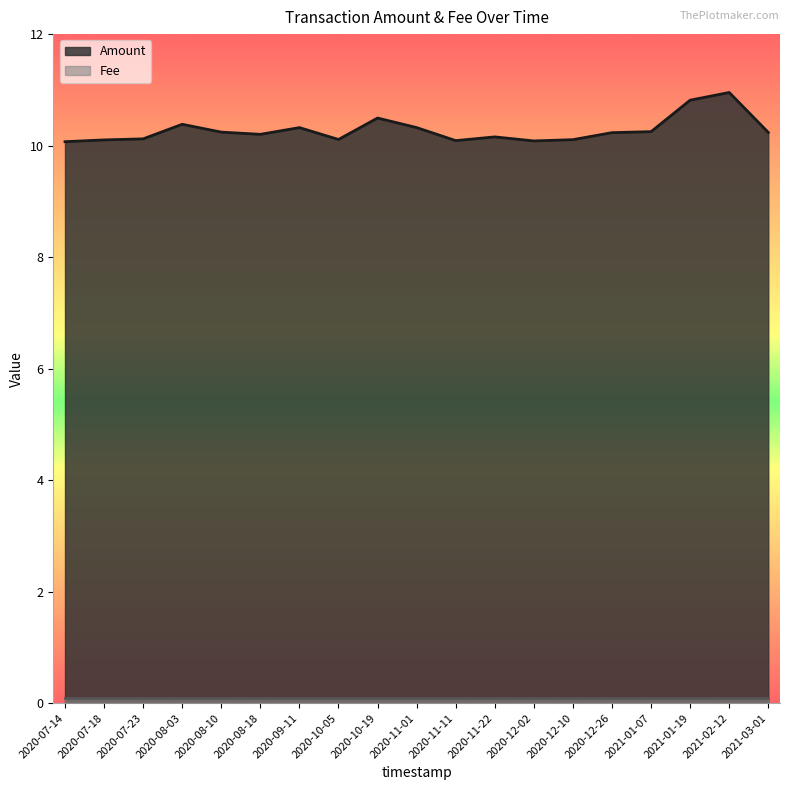

What is the average value?

10.3